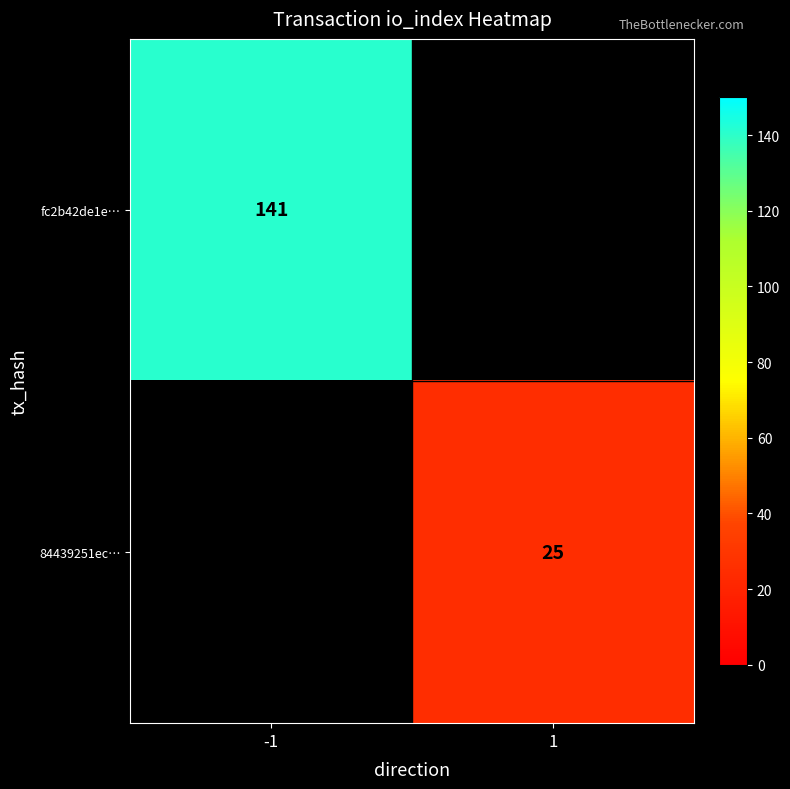

Is it true that 84439251ec… equals 25 at 1?

True